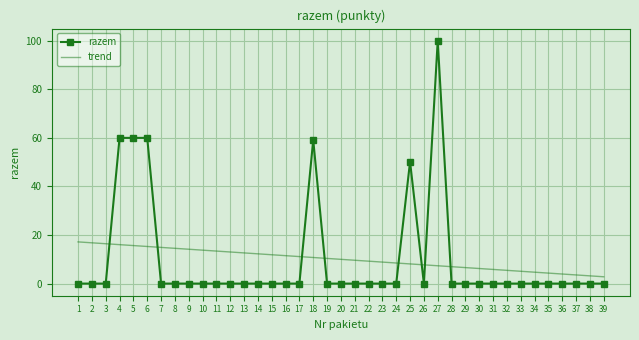

Is it true that razem equals 0.0 at 30?

True